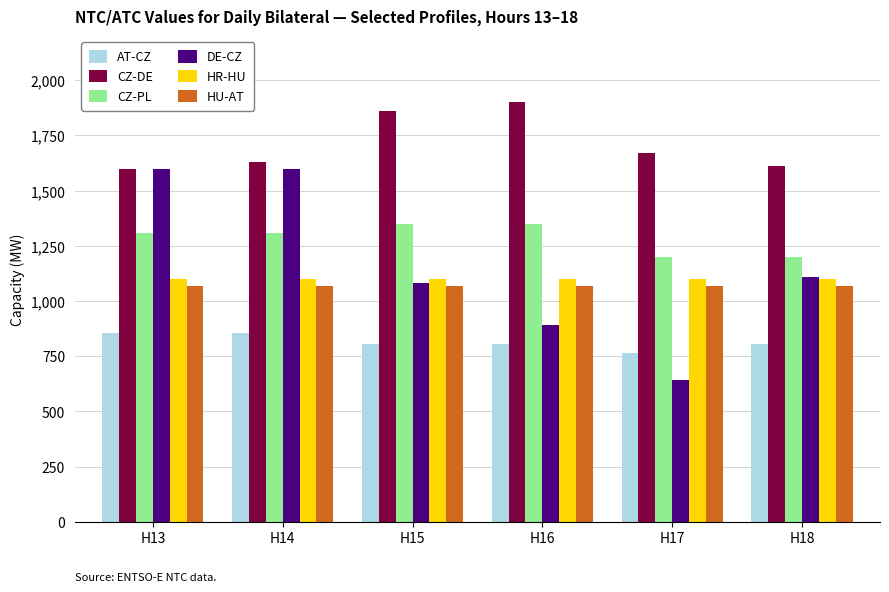

What is the value of the HU-AT bar at the 5th from the left?

1067